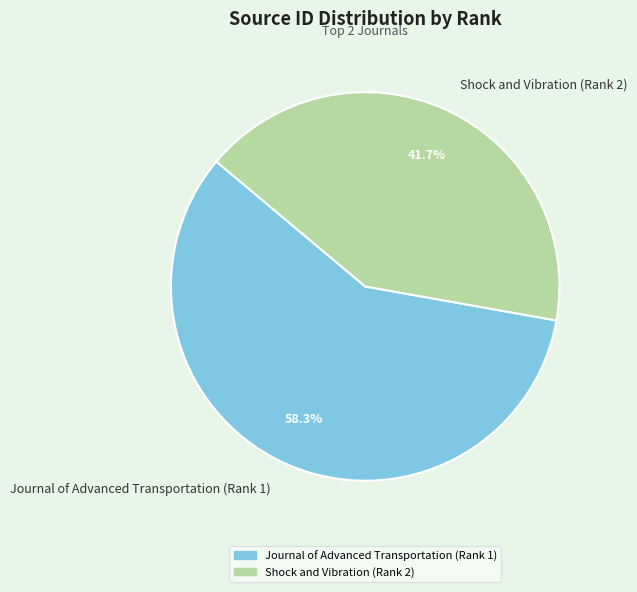

Between Shock and Vibration (Rank 2) and Journal of Advanced Transportation (Rank 1), which is larger?

Journal of Advanced Transportation (Rank 1)